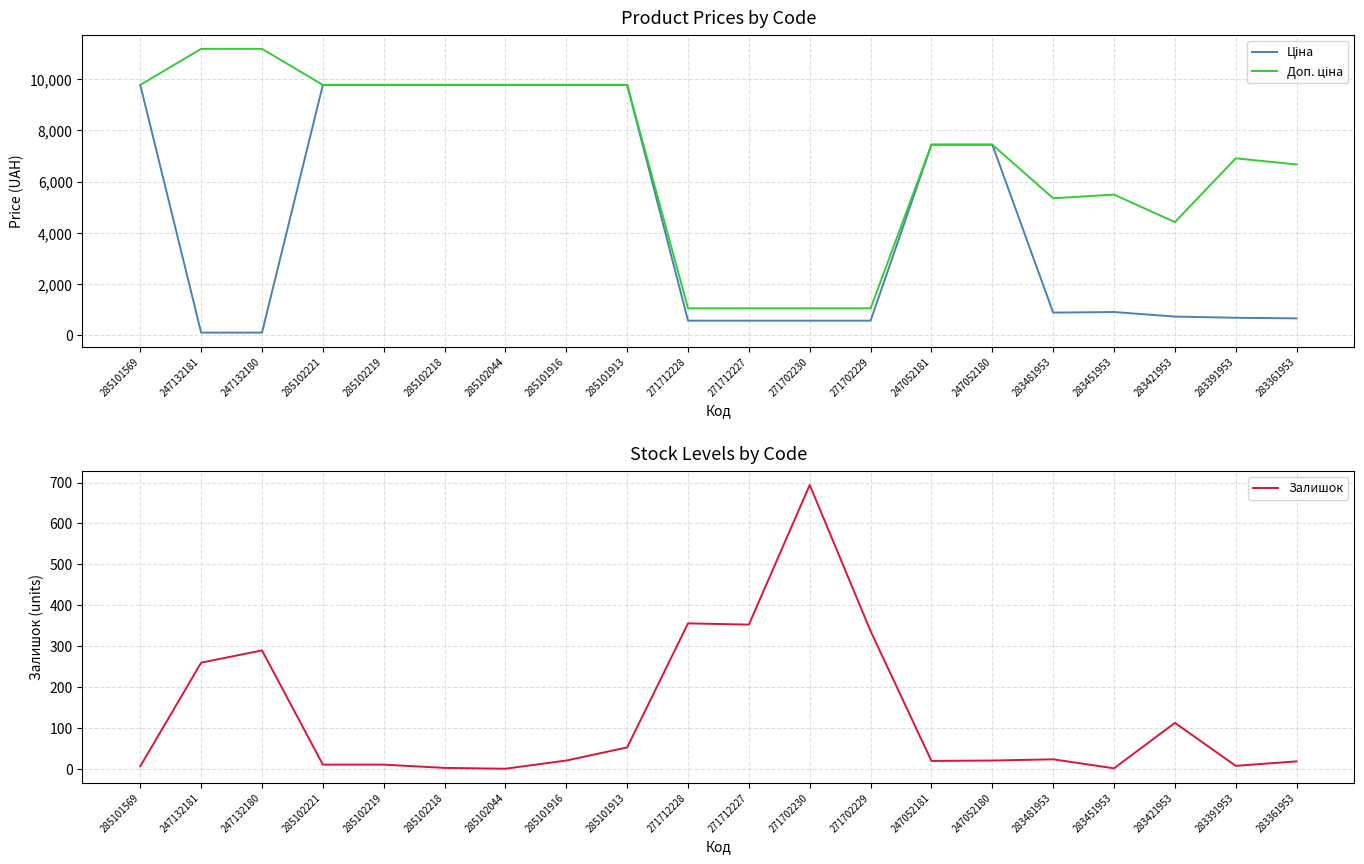

How many interior local peaks does the Доп. ціна series have?

2